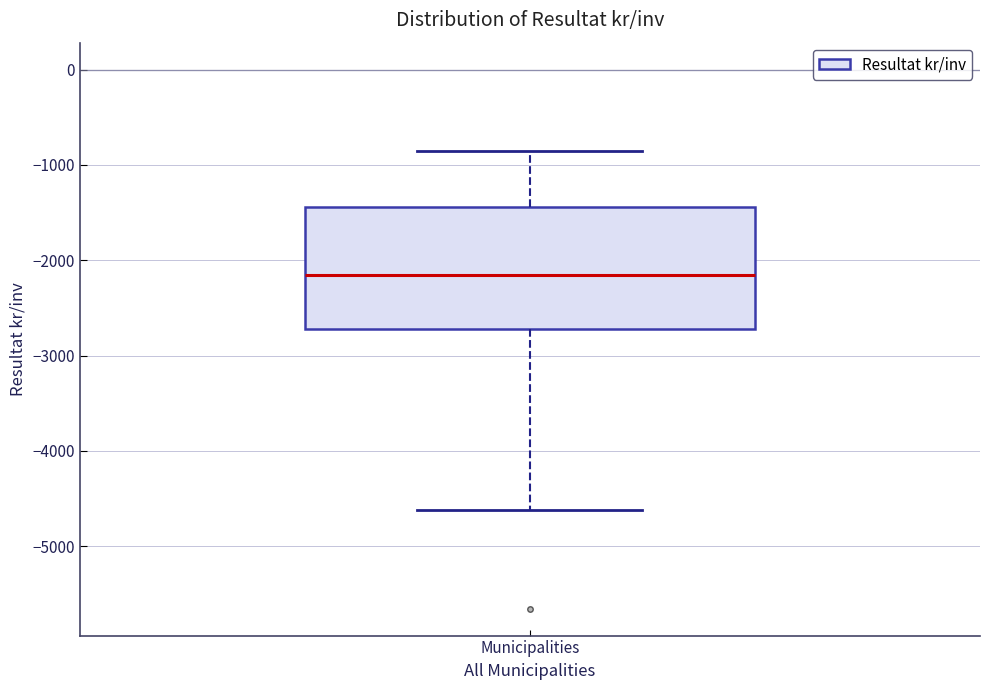

Read this box plot against the y-axis: the position of the median line, the range covered by the box, and the ends of both whiskers. The values are not printed on the chart, so give them approximately, as read against the axis.

median -2200, box -2700 to -1400, whiskers -4600 to -800